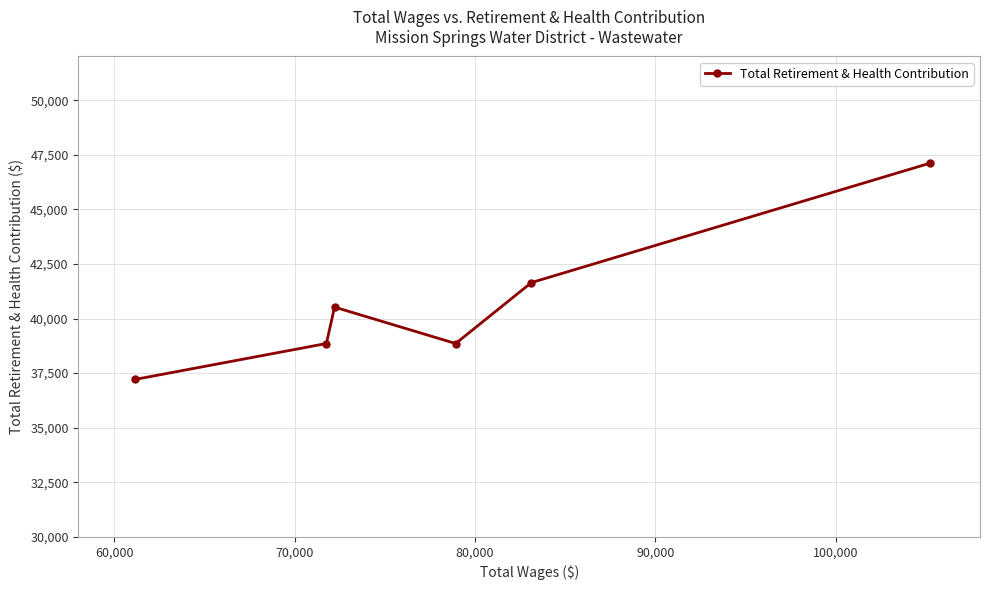

What is the value of the 6th point from the left?

47114